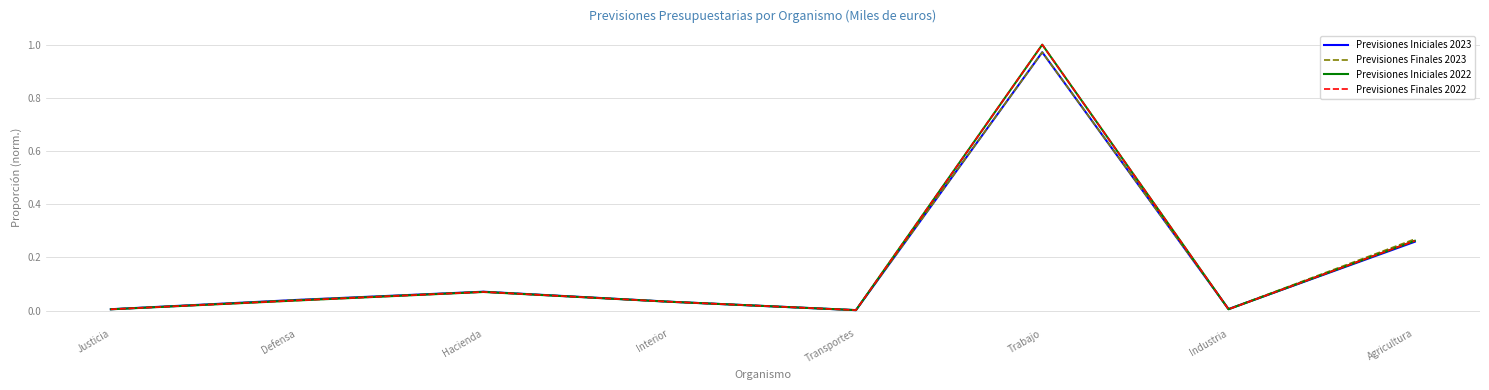

At which category is the sum across all series the highest?

Trabajo